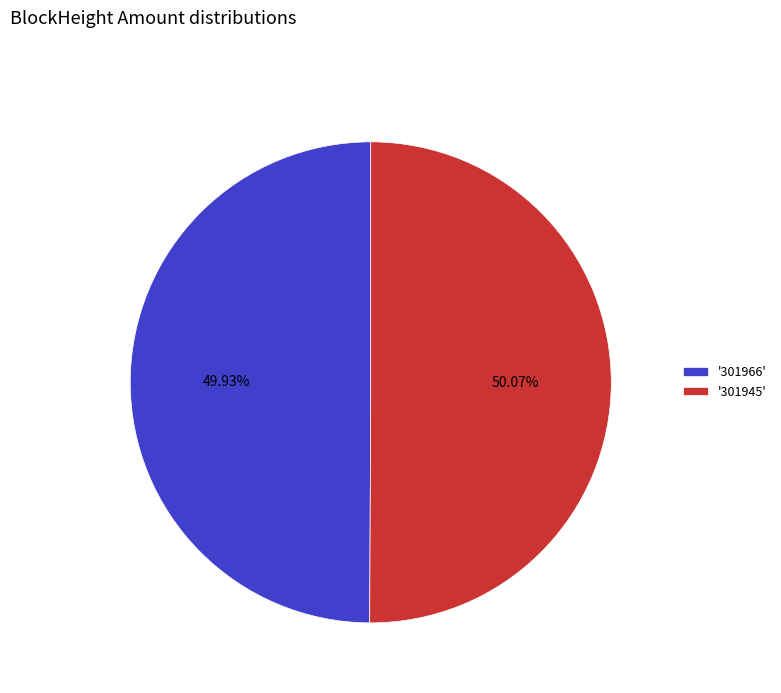

Do '301945' and '301966' together represent more than half of the pie?

Yes